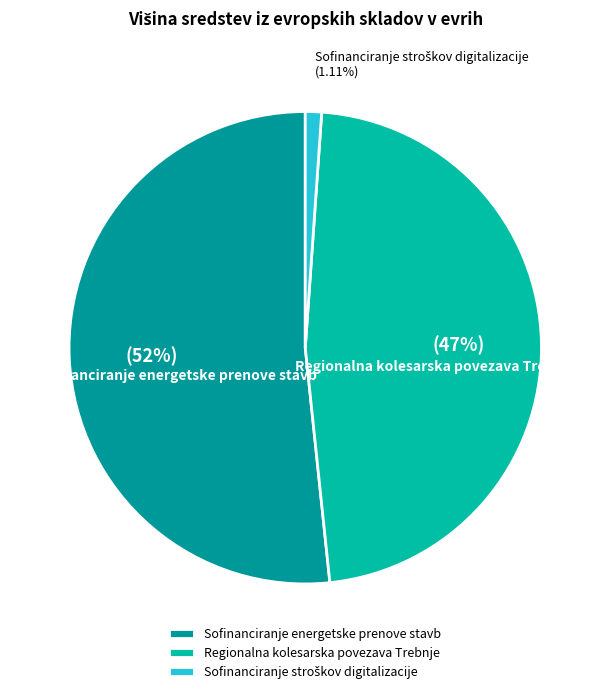

To the nearest percent, what percentage of the pie is Sofinanciranje energetske prenove stavb?

52%